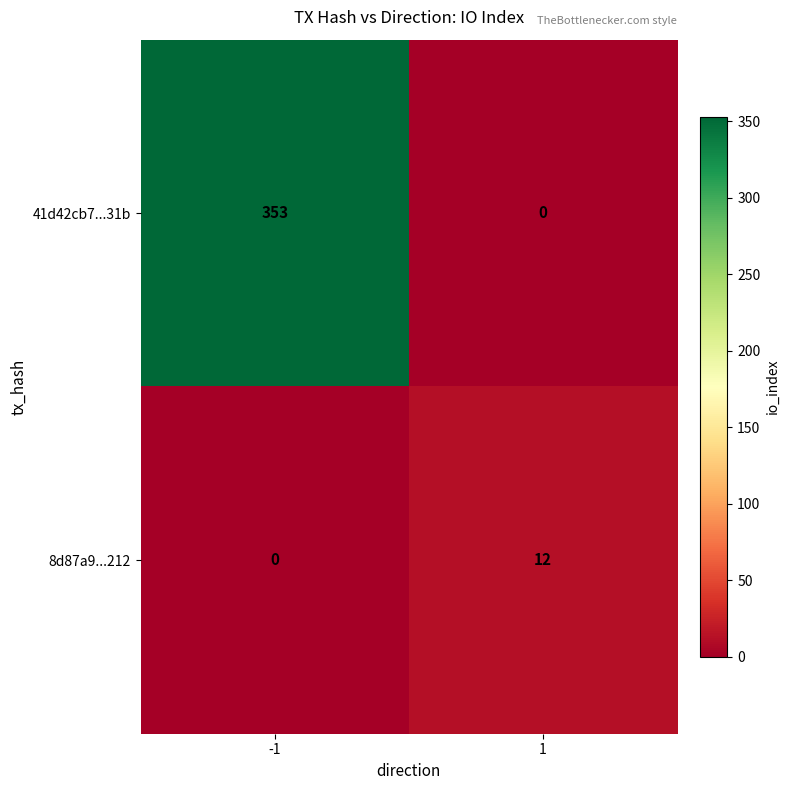

Which series changed the most between -1 and 1?

41d42cb7...31b